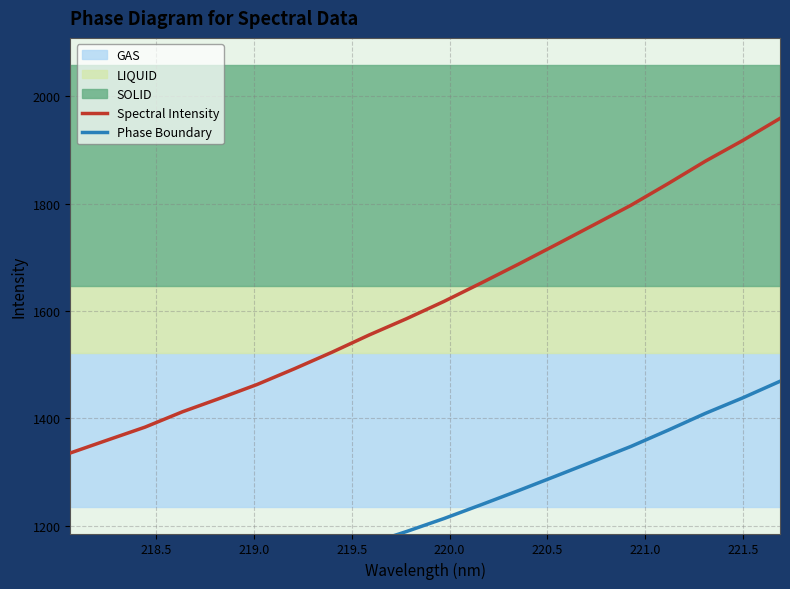

True or false: Phase Boundary has more than 2 interior local peaks.

False